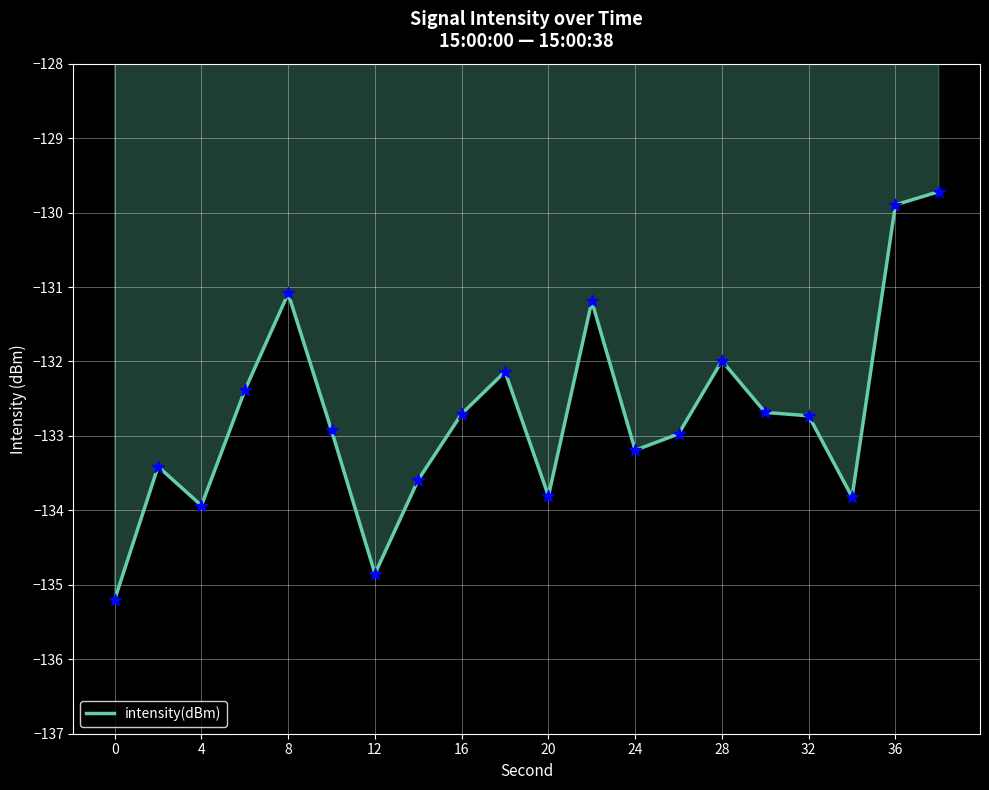

What is the difference between the maximum and minimum values?

5.5